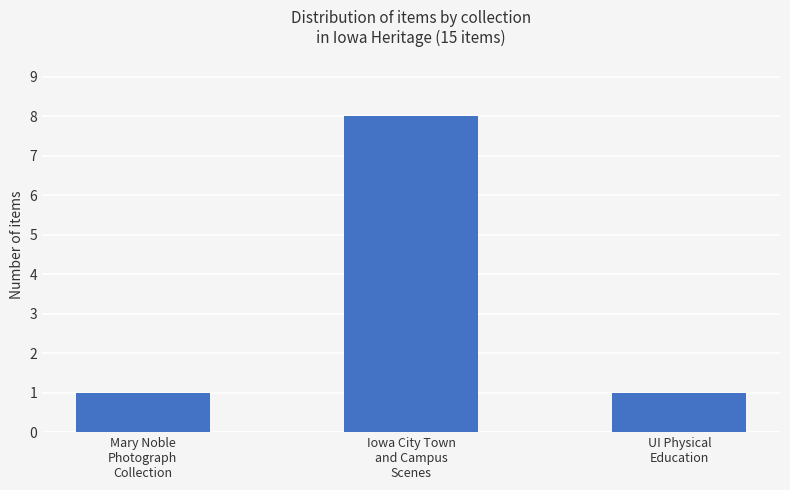

Count the values in the range 1 to 8.

3